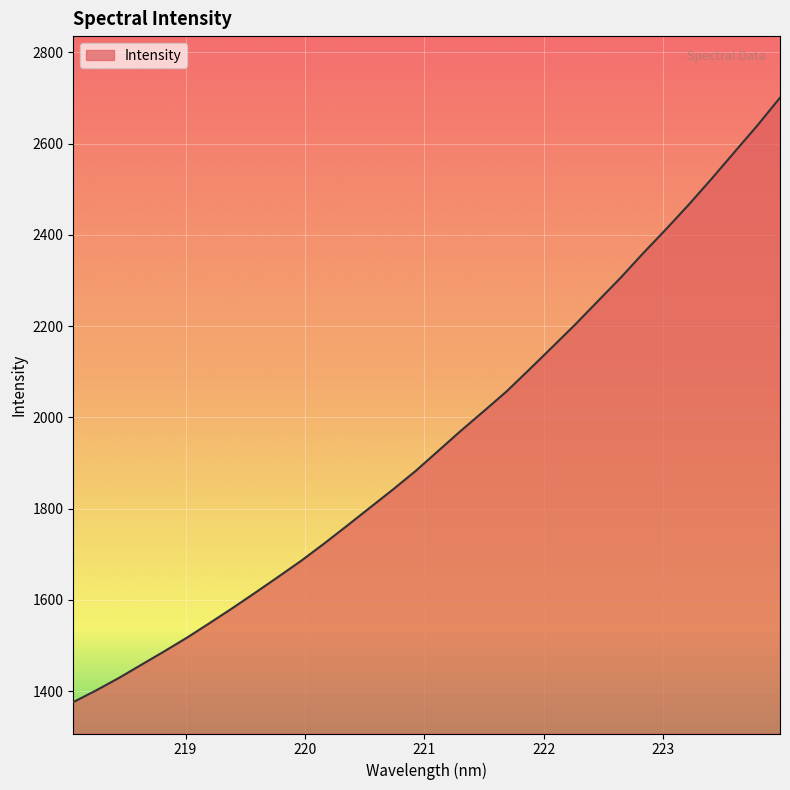

What is the minimum value shown in the chart?

1375.6